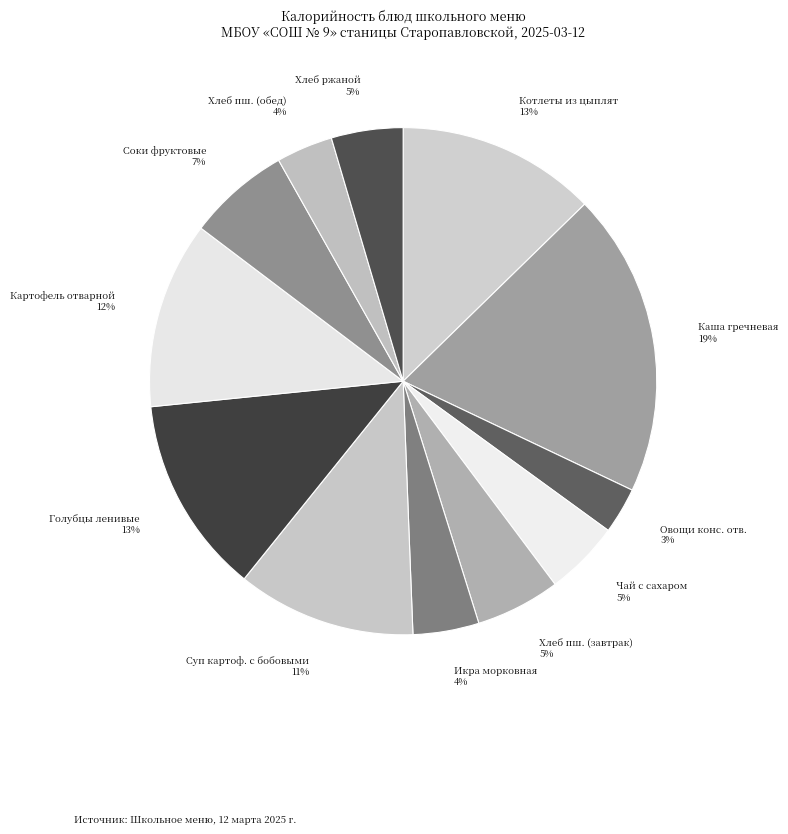

Between Голубцы ленивые 13% and Суп картоф. с бобовыми 11%, which is larger?

Голубцы ленивые 13%